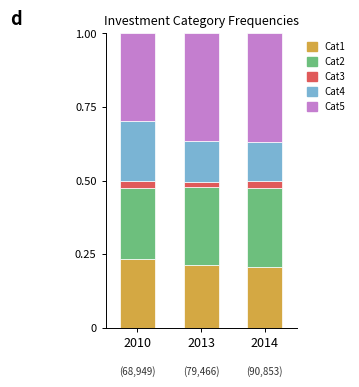

What is the total value across all series at 2010?

1.0